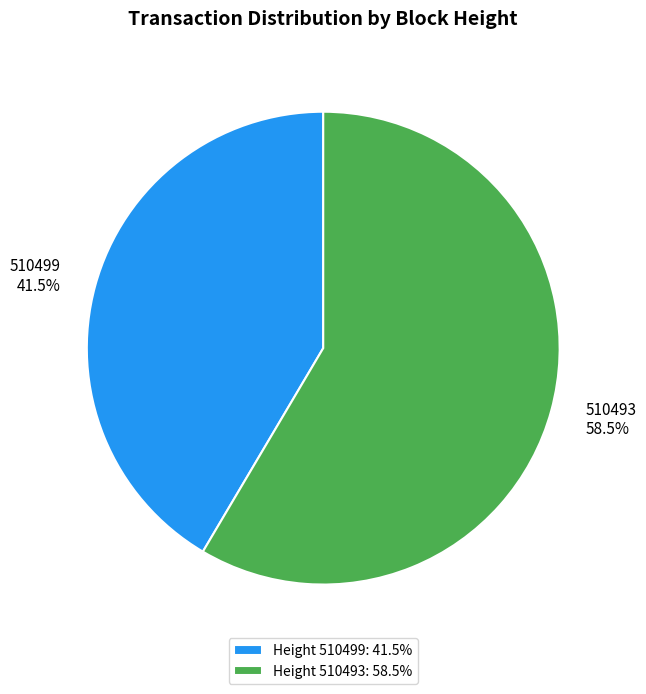

How many segments does this pie chart have?

2